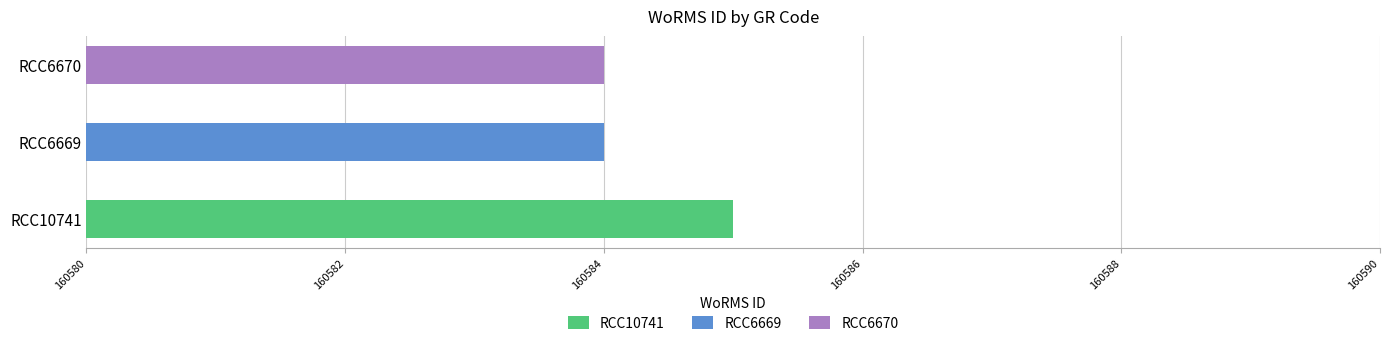

What is the label of the 3rd bar from the left?

RCC6670